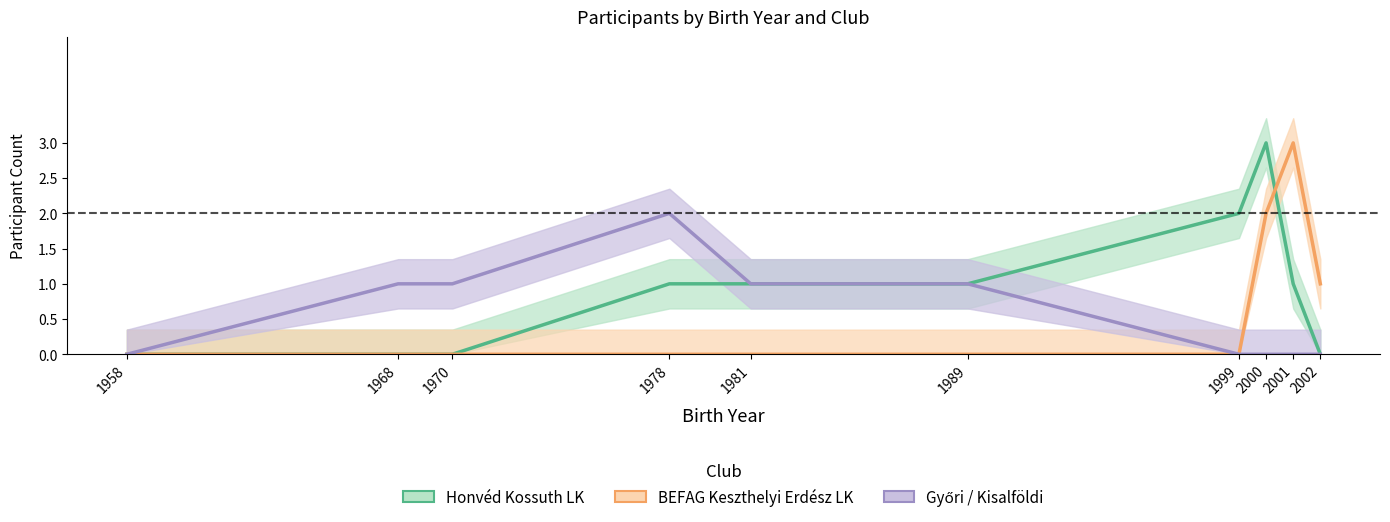

Reading right to left, list all the values displayed in this chart.

Honvéd Kossuth LK: 0	1	3	2	1	1	1	0	0	0
BEFAG Keszthelyi Erdész LK: 1	3	2	0	0	0	0	0	0	0
Győri / Kisalföldi: 0	0	0	0	1	1	2	1	1	0